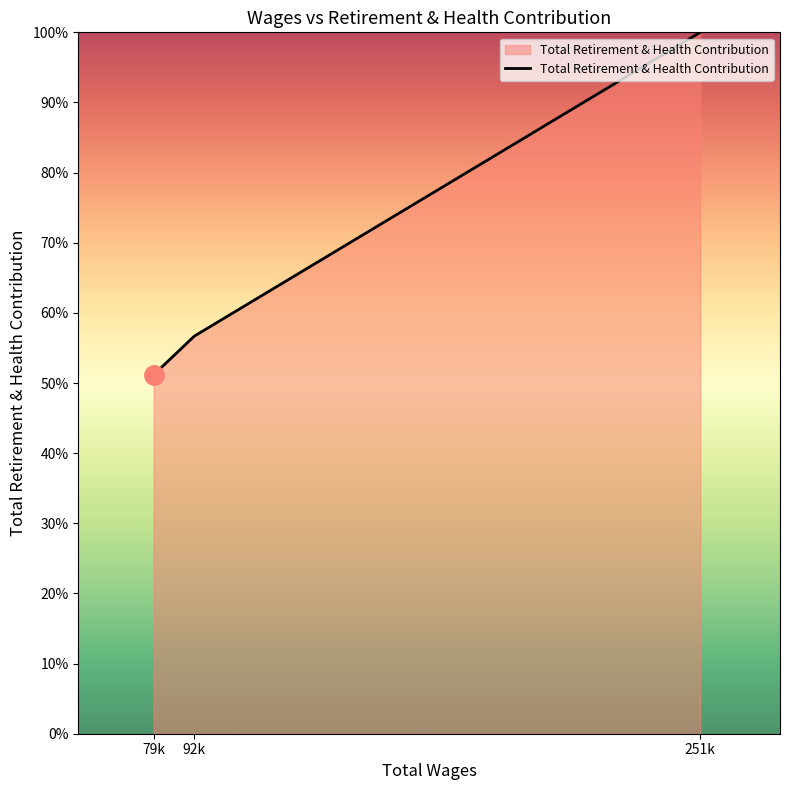

What is the sum of the values at 92k and 79k?

107.9